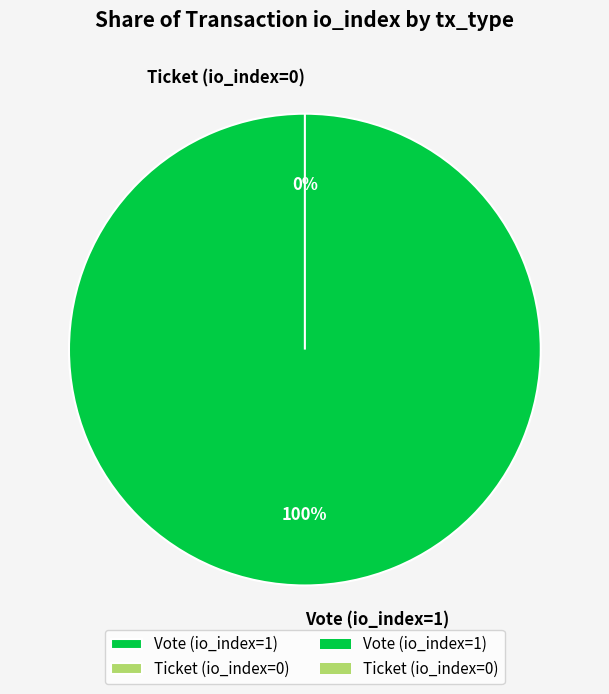

How many slices are in this pie chart?

2